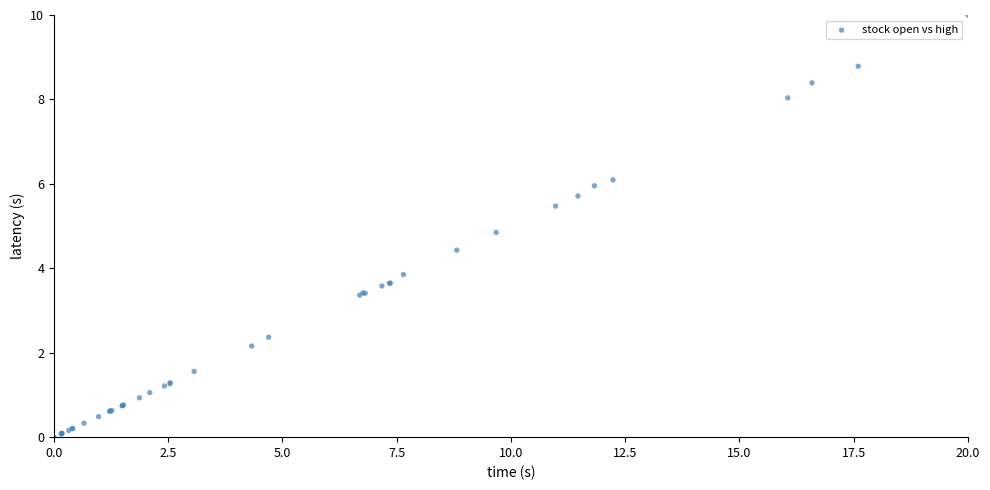

What Y value in the scatter plot is closest to 5?

4.9